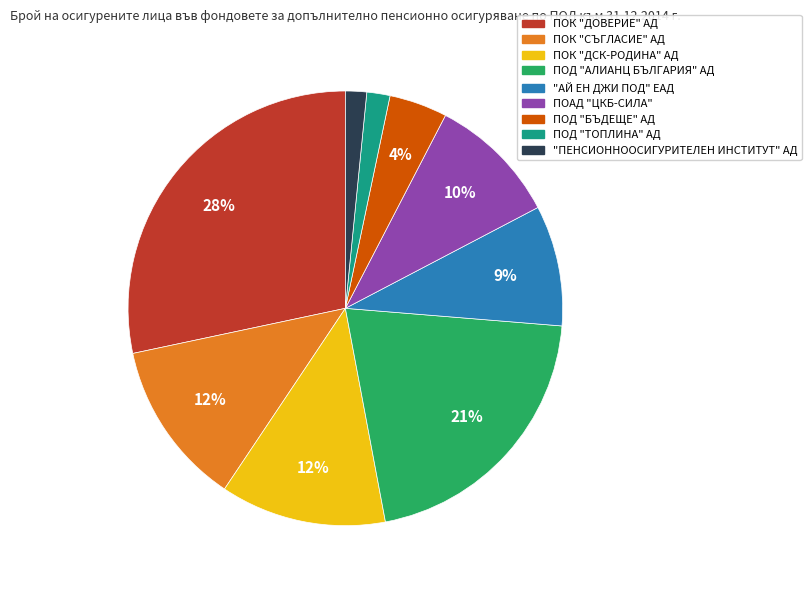

Which category has the biggest portion of the pie?

ПОК "ДОВЕРИЕ" АД